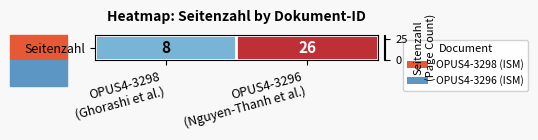

Reading left to right, transcribe all the data shown in this chart.

OPUS4-3298
(Ghorashi et al.)=8	OPUS4-3296
(Nguyen-Thanh et al.)=26